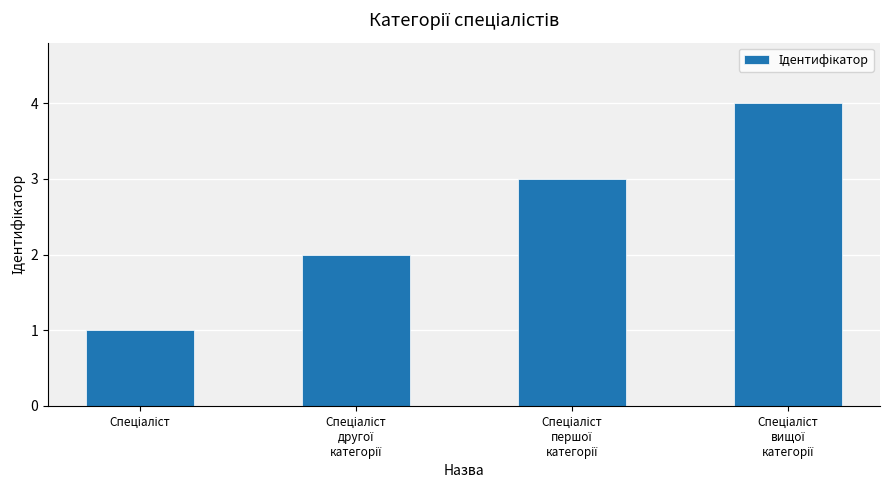

What is the difference between the maximum and minimum values?

3